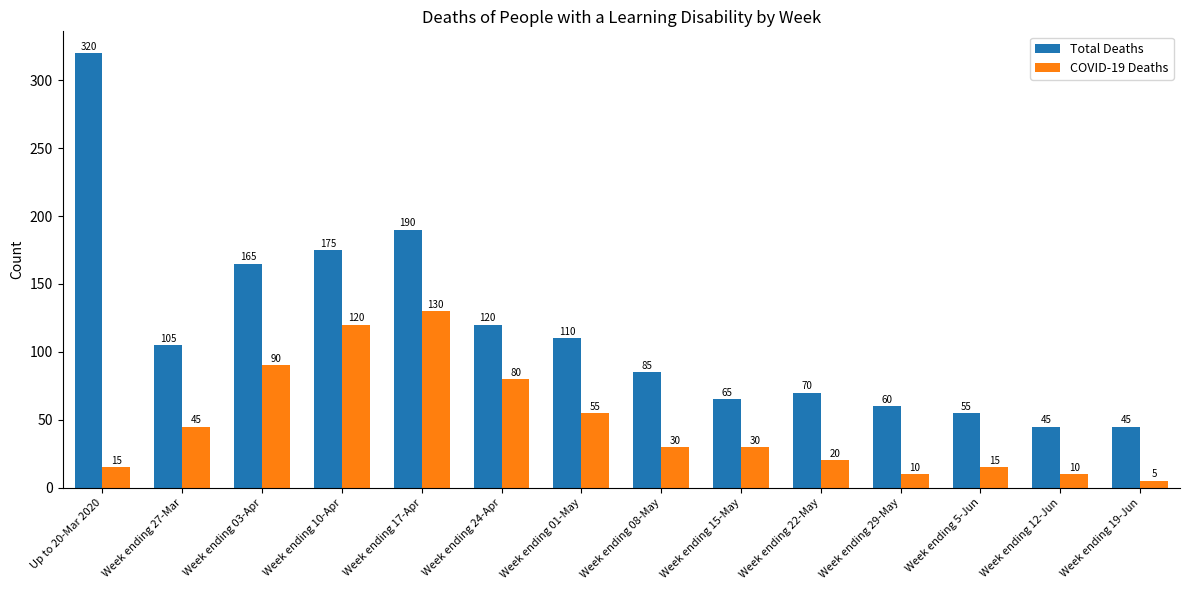

What is the difference between the second highest and minimum values in the Total Deaths series?

145